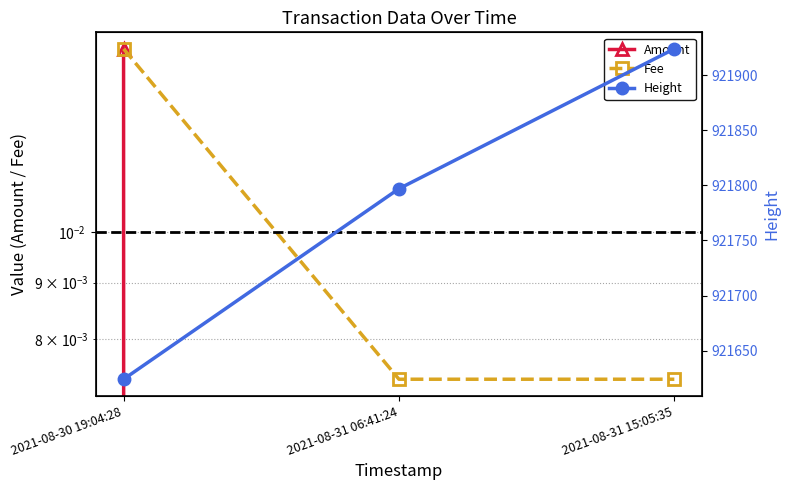

What position from the left is 2021-08-30 19:04:28?

1